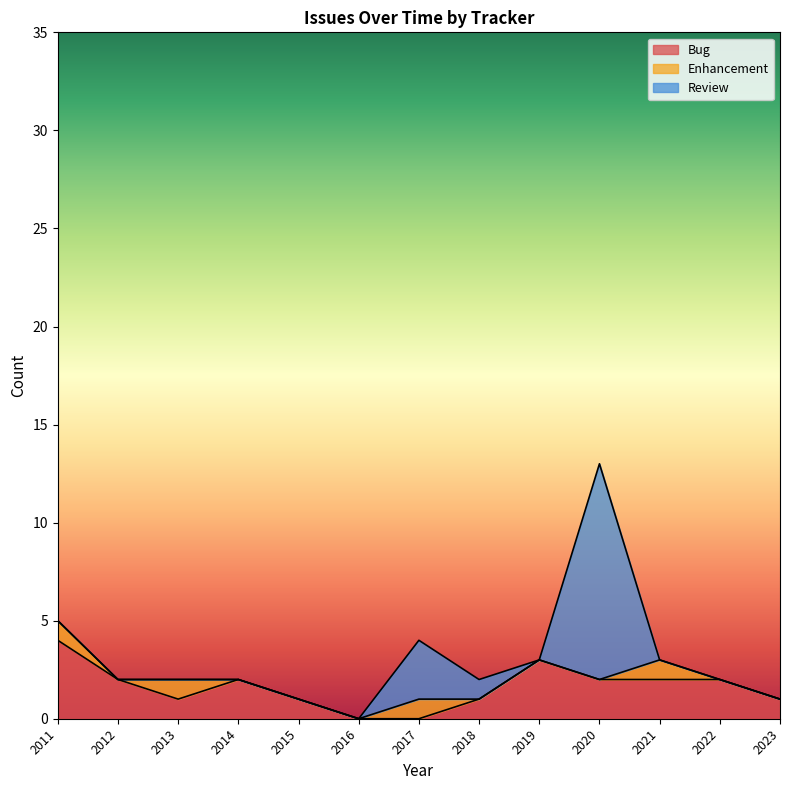

What is the highest value of the Bug series?

4